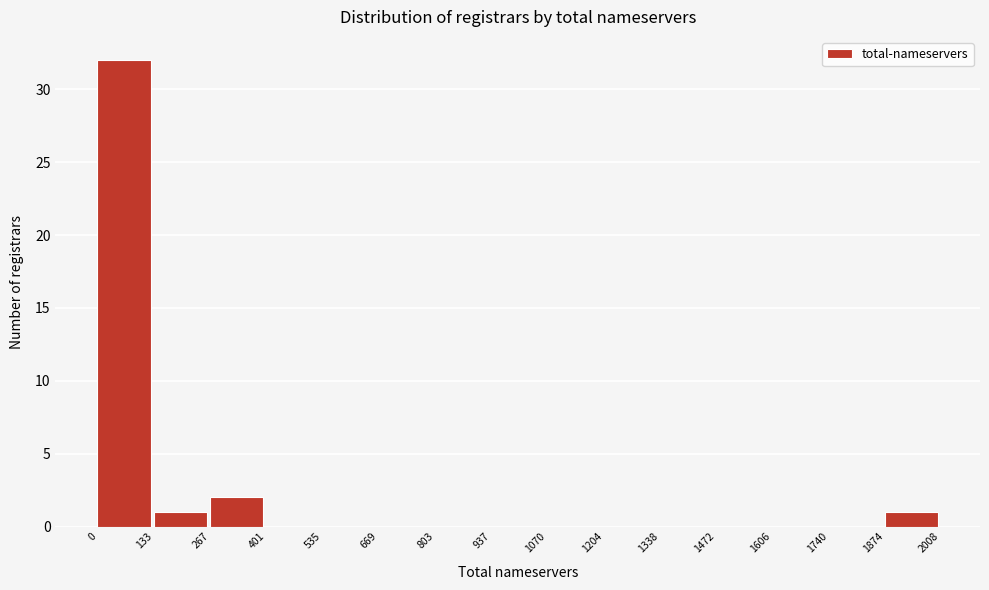

What is the height of the bar covering 1874 to 2008 on the x-axis? The values are not printed on the chart, so give them approximately, as read against the axis.

1